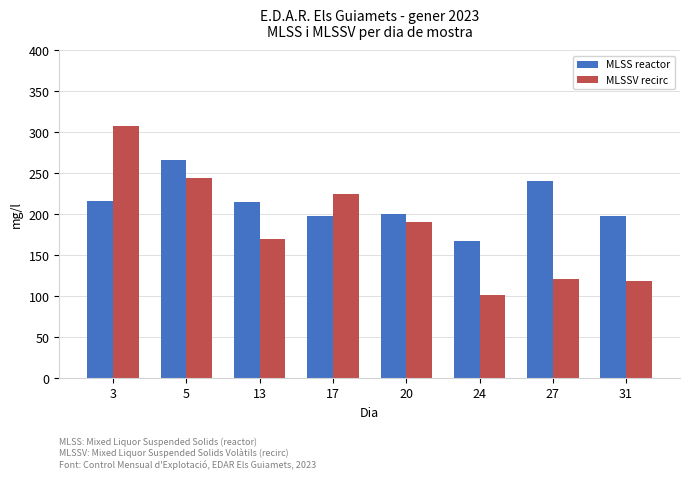

Rank the series by their maximum value, from lowest to highest.

MLSS reactor, MLSSV recirc